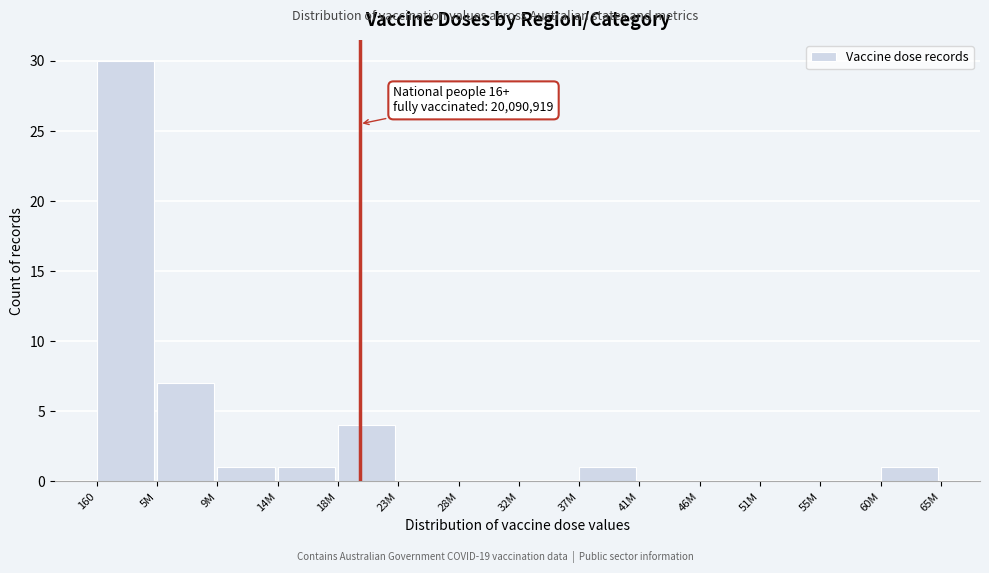

Reading left to right, list all the values displayed in this chart.

160=30	5M=7	9M=1	14M=1	18M=4	23M=0	28M=0	32M=0	37M=1	41M=0	46M=0	51M=0	55M=0	60M=1